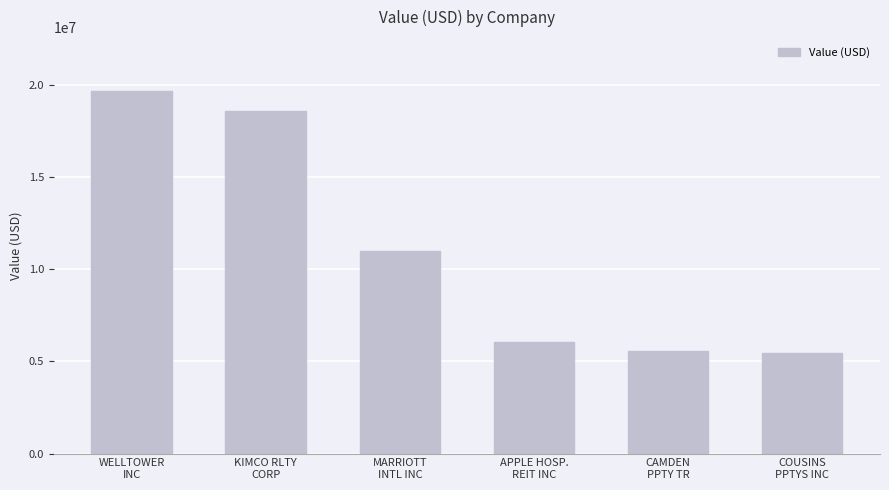

At which label is the value closest to 12573500?

MARRIOTT
INTL INC